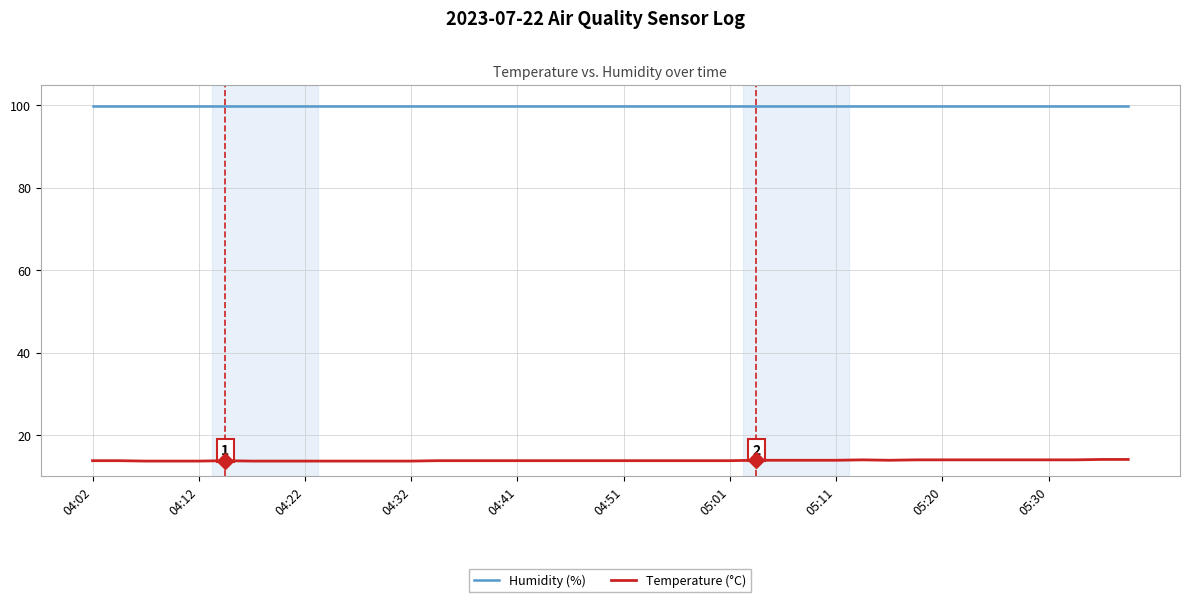

Does the chart have visible grid lines?

Yes